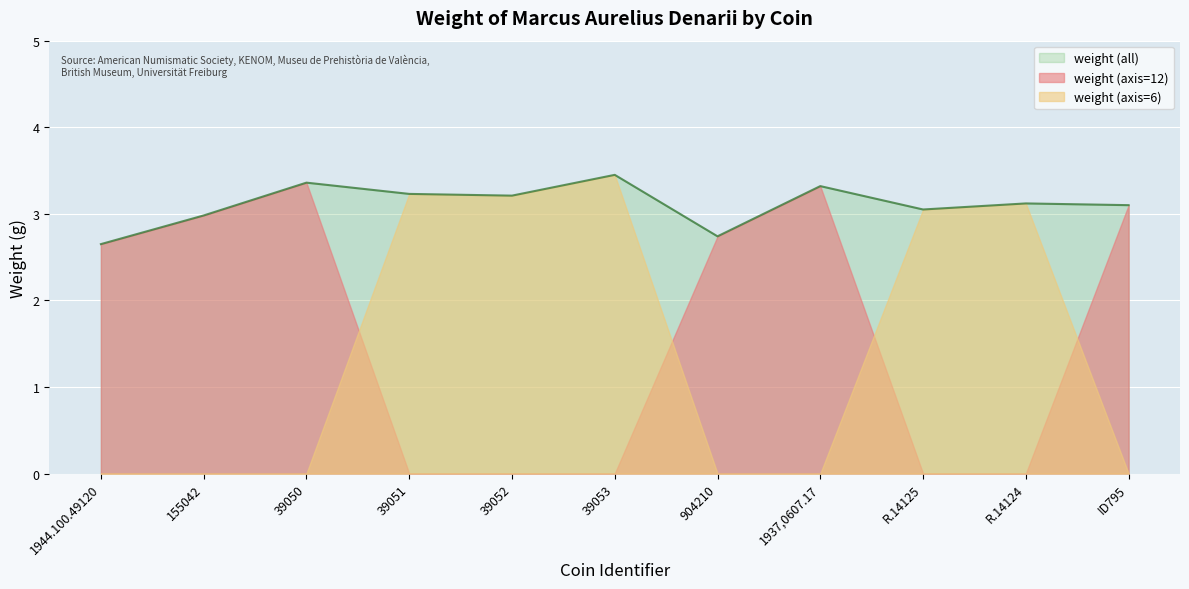

At which label is the value closest to 3?

155042